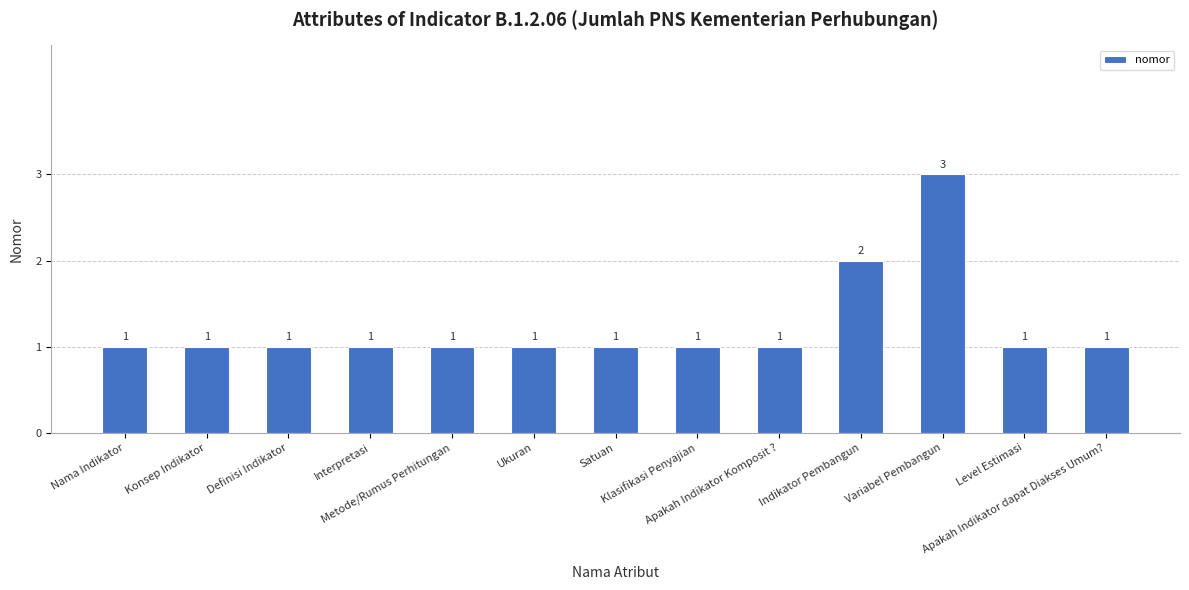

Approximately how many times larger is the value at Variabel Pembangun compared to Nama Indikator?

3.0